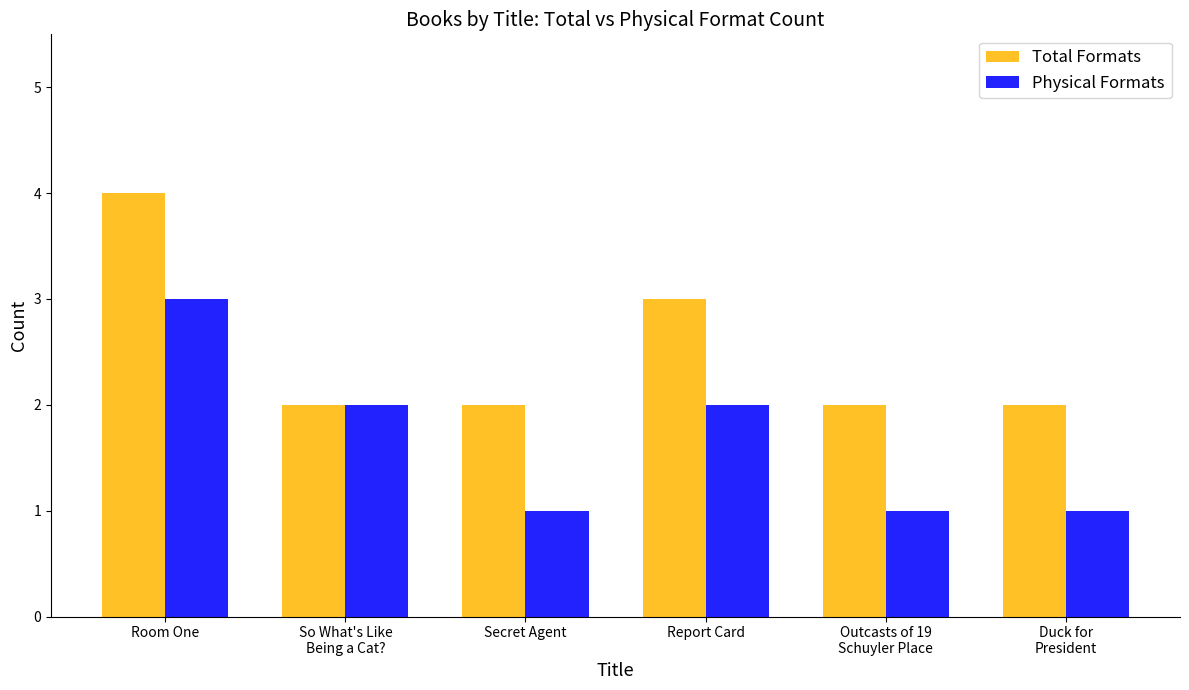

What is the value of the Physical Formats bar at the 3rd from the left?

1